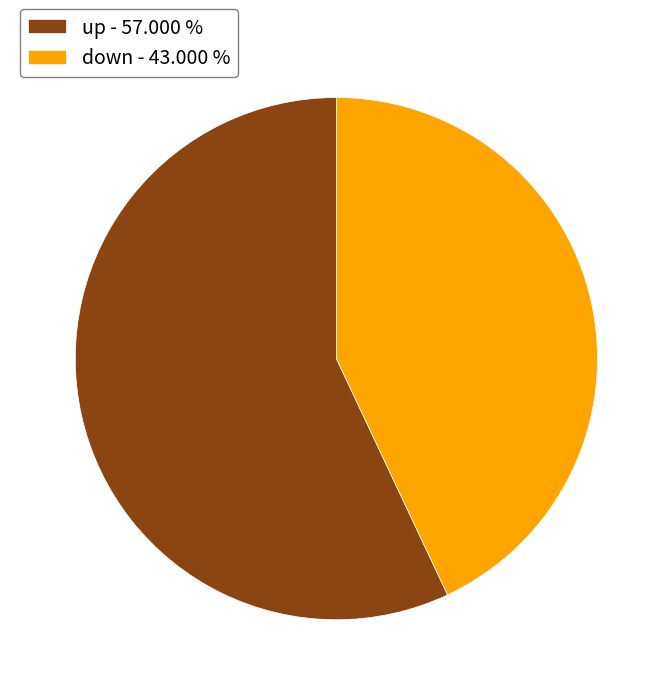

Do up - 57.000 % and down - 43.000 % together represent more than half of the pie?

Yes